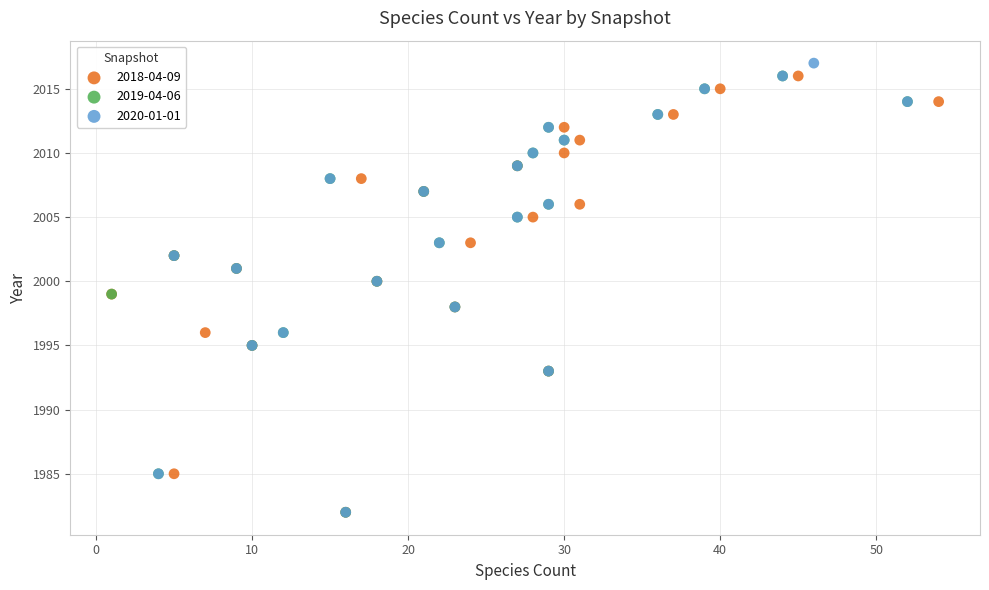

Which series has the widest spread of Y values?

2020-01-01